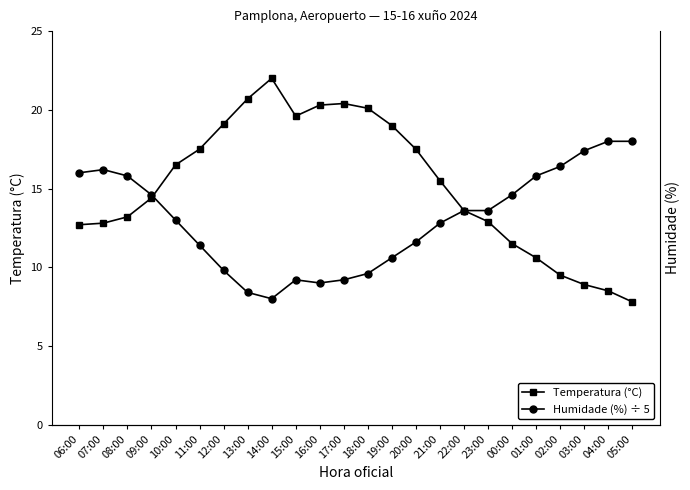

What is the sum of the Temperatura (°C) values at 17:00 and 15:00?

40.0